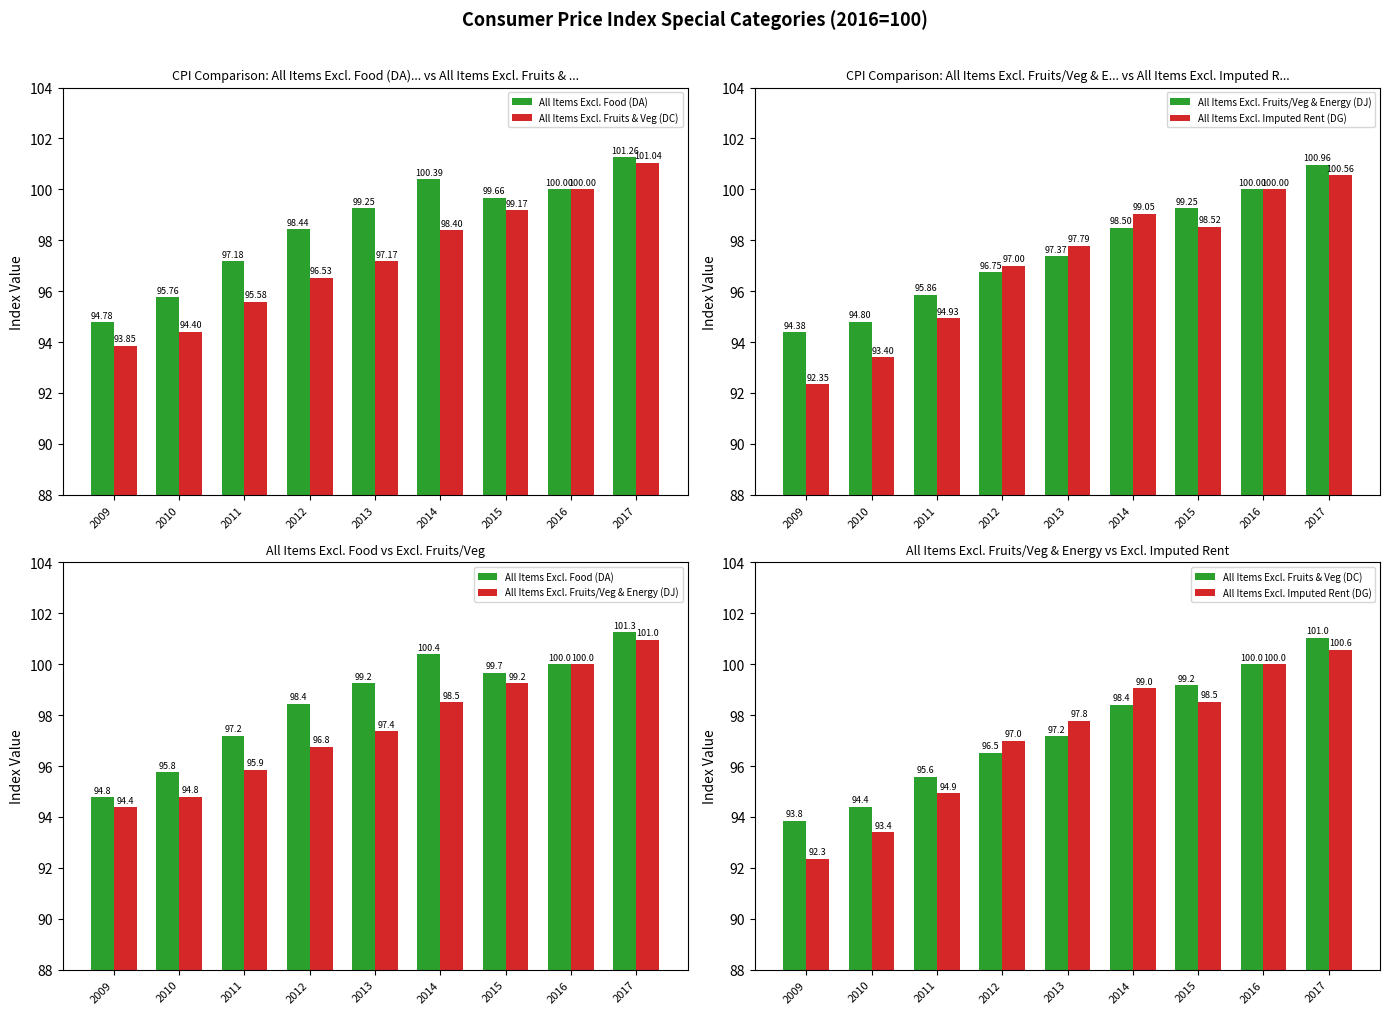

How many values in the All Items Excl. Fruits & Veg (DC) series are below 97?

4